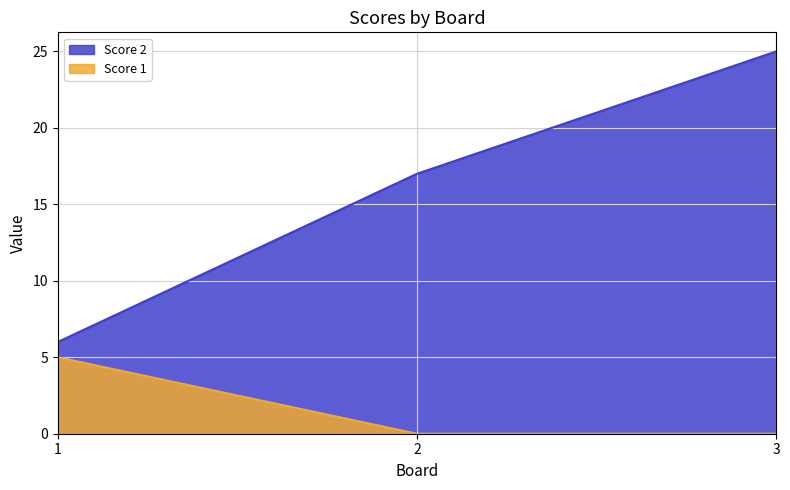

At how many categories does at least one series exceed 19?

1